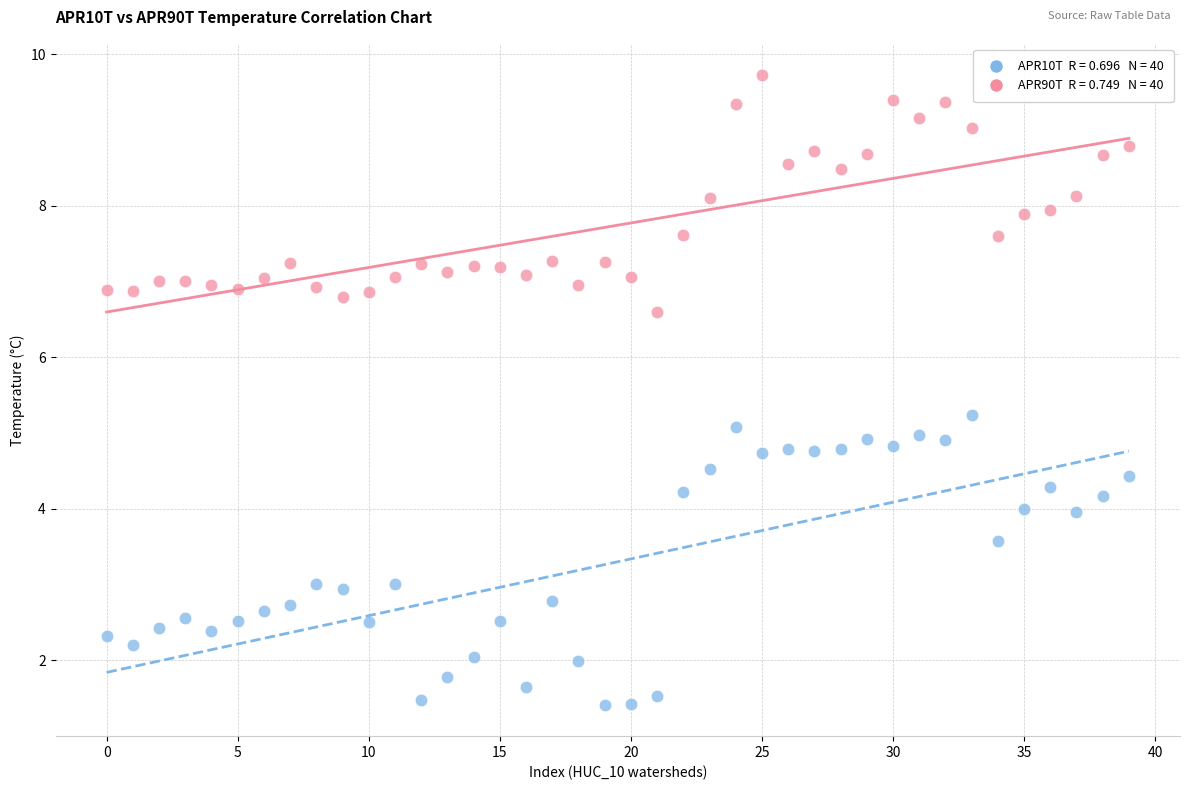

Across all data points, what is the range of Y values (max minus min)?

8.3